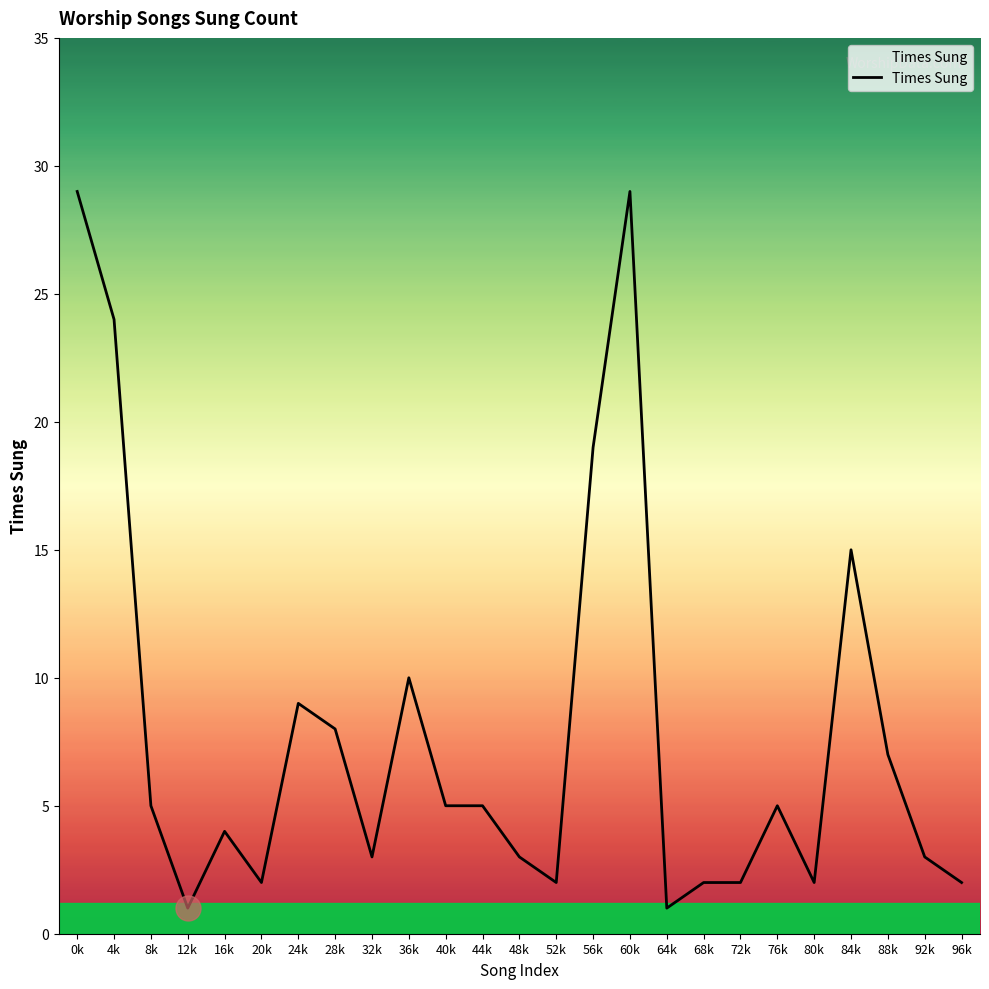

How many lines are shown in the chart?

1